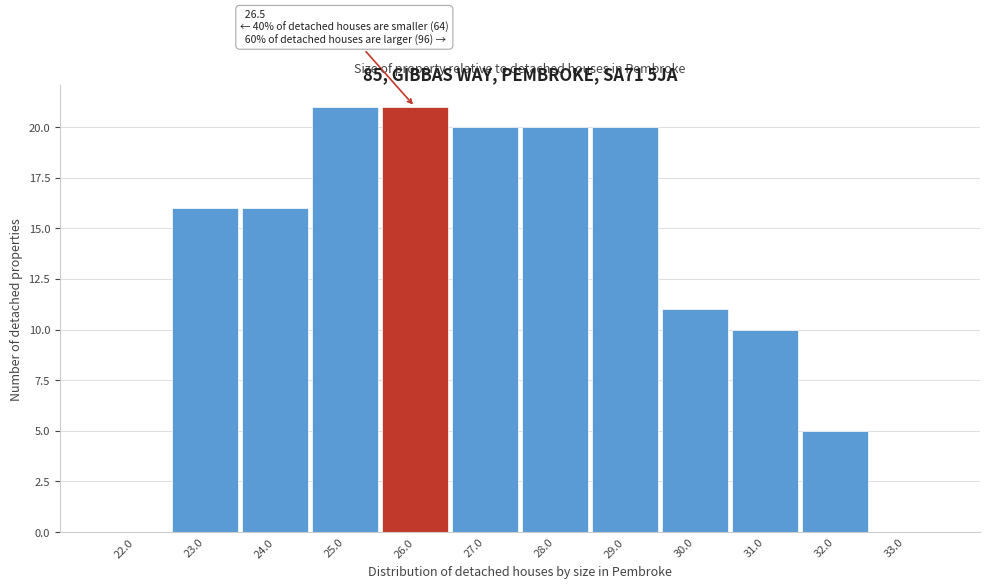

Reading left to right, list all the values displayed in this chart.

22.0=0	23.0=16	24.0=16	25.0=21	26.0=21	27.0=20	28.0=20	29.0=20	30.0=11	31.0=10	32.0=5	33.0=0